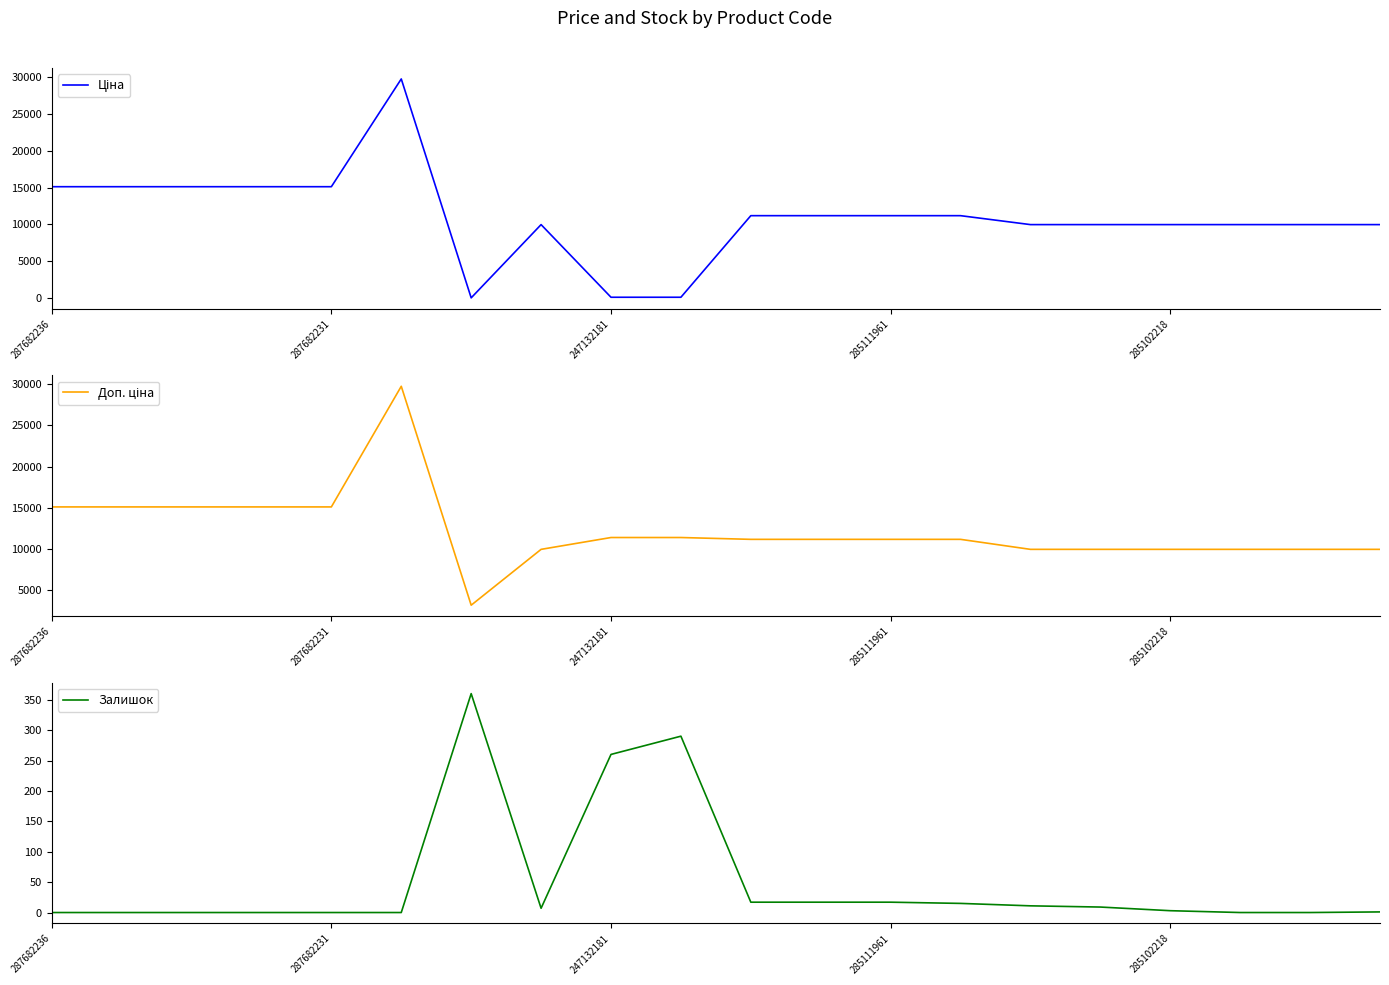

Which category has the highest value across all series?

5